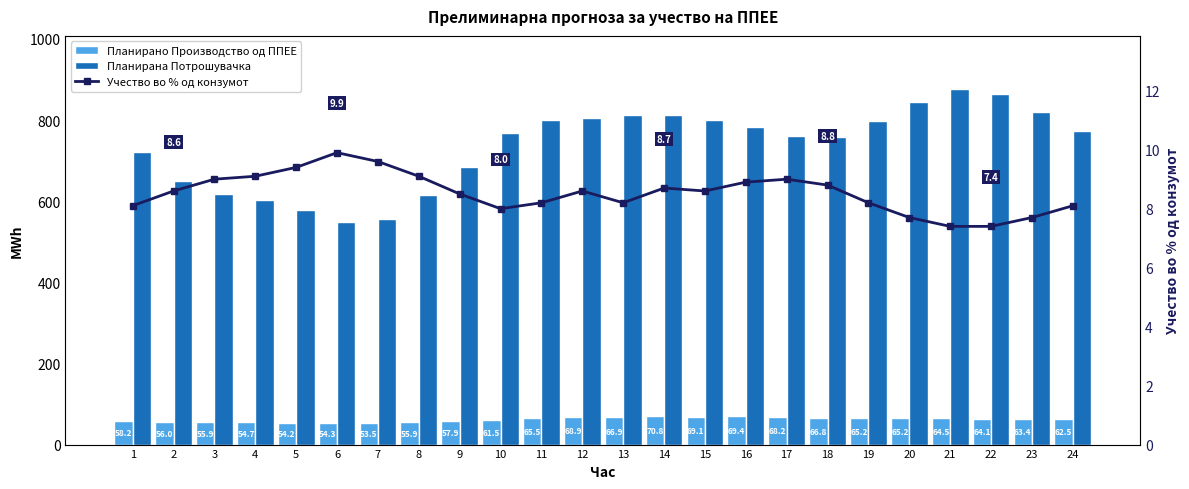

Which series has the largest range (max minus min)?

Планирана Потрошувачка